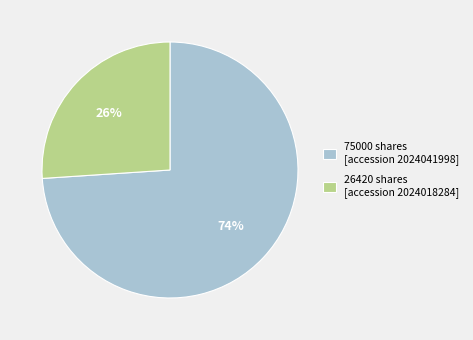

What percentage is the 75000 slice, to the nearest percent?

74%